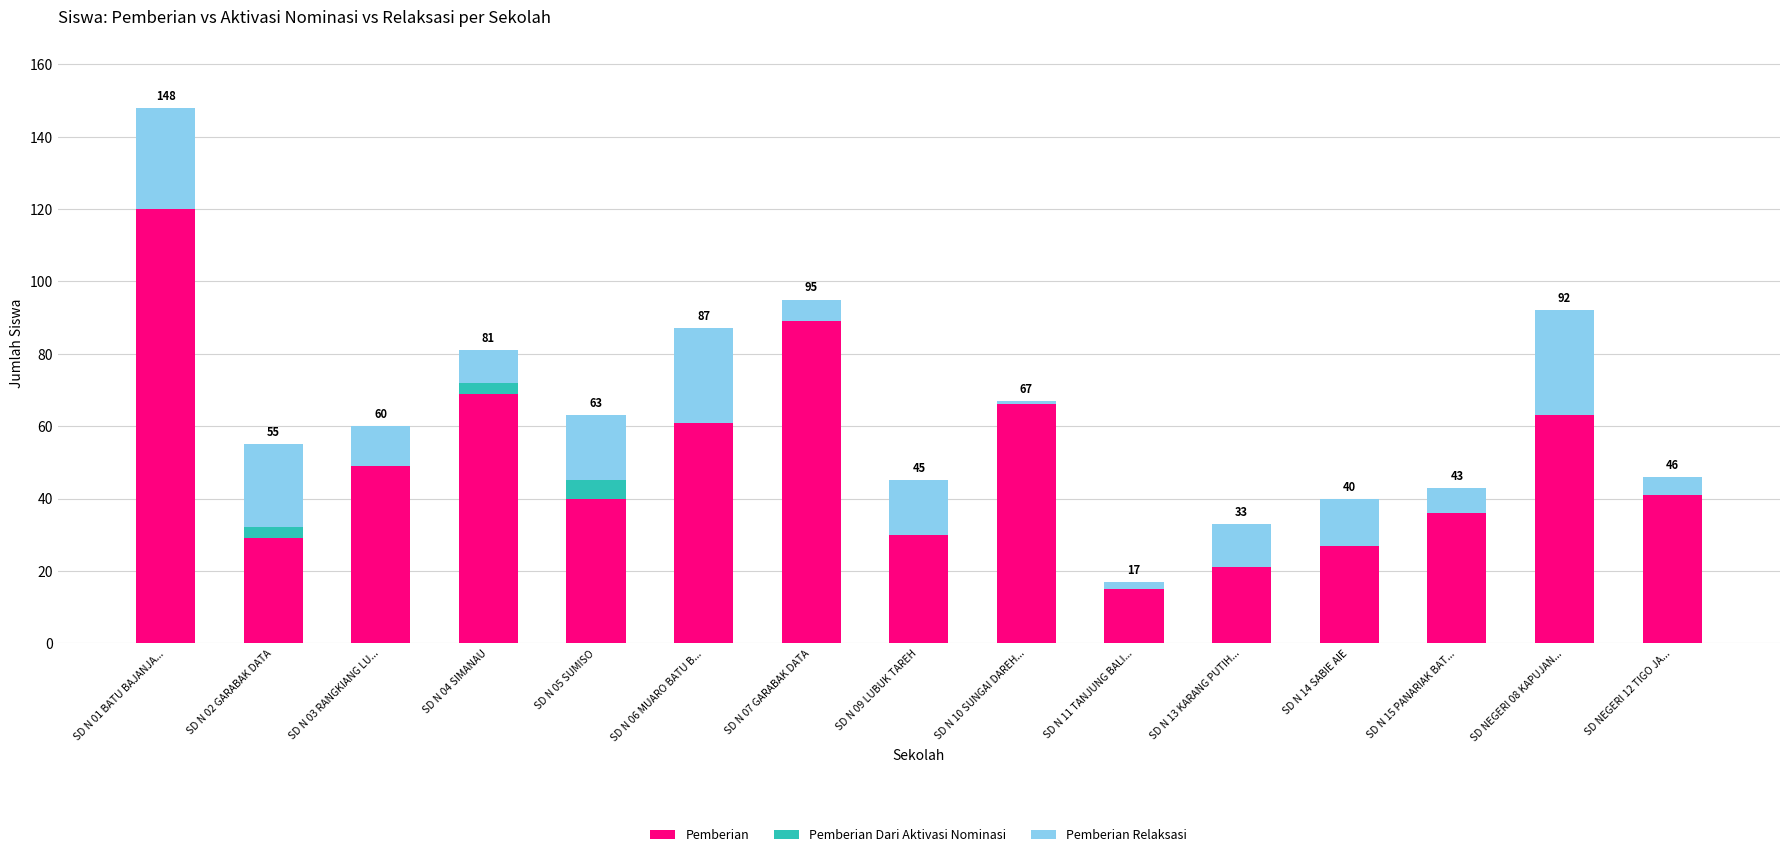

At which category is the sum across all series the highest?

SD N 01 BATU BAJANJA...